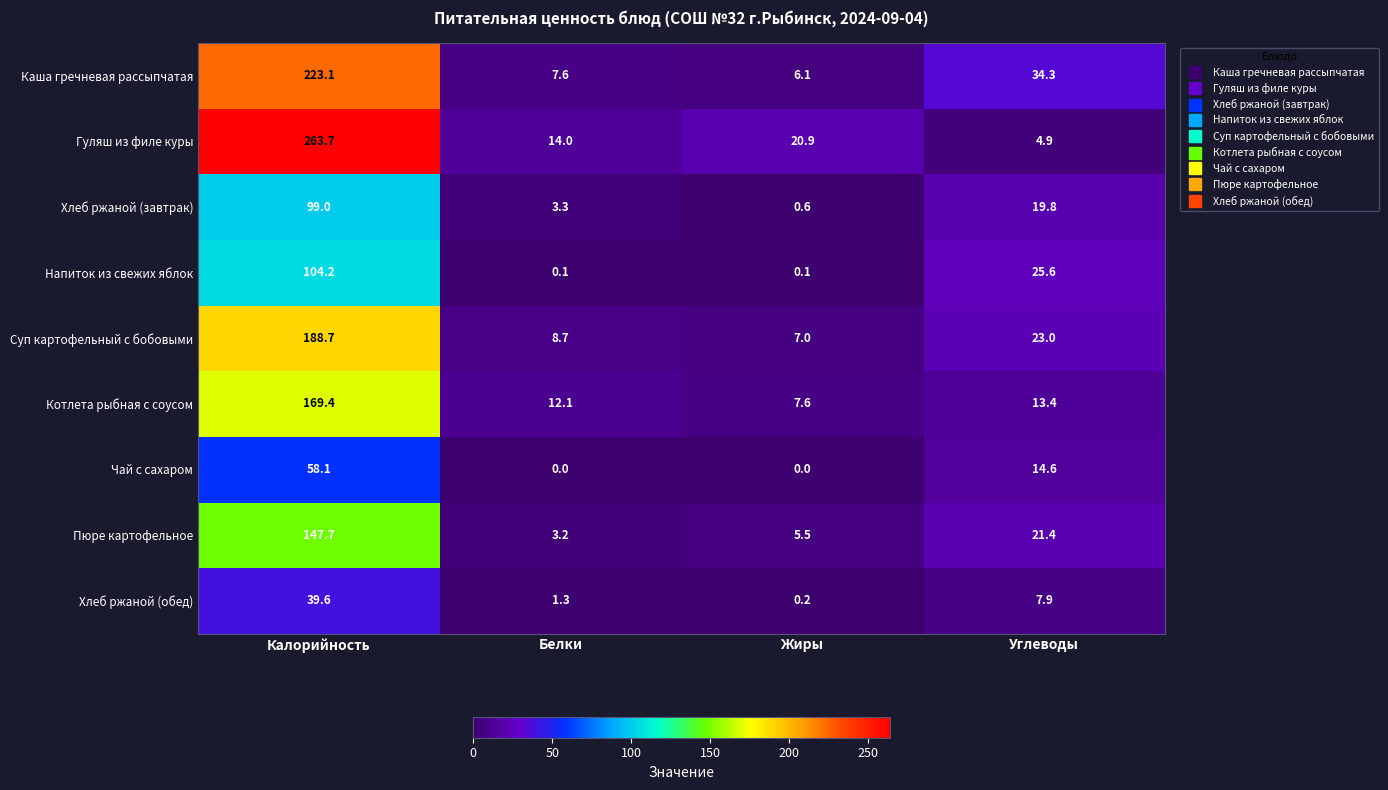

The value of Чай с сахаром at Жиры is 0.0. True or false?

True